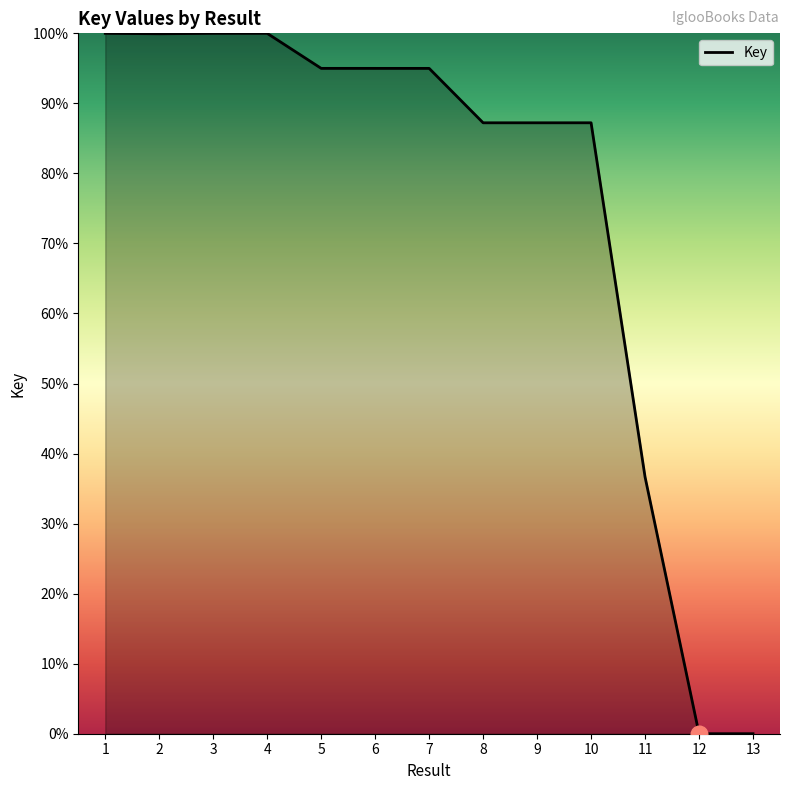

What is the sum of the values at 7 and 8?

182.2